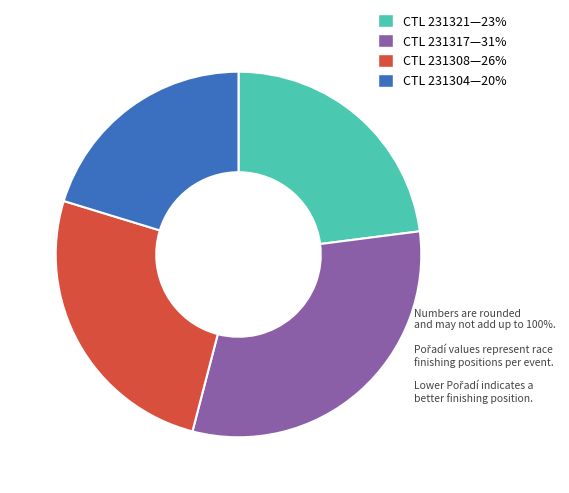

Is there any slice that represents more than half of the pie?

No